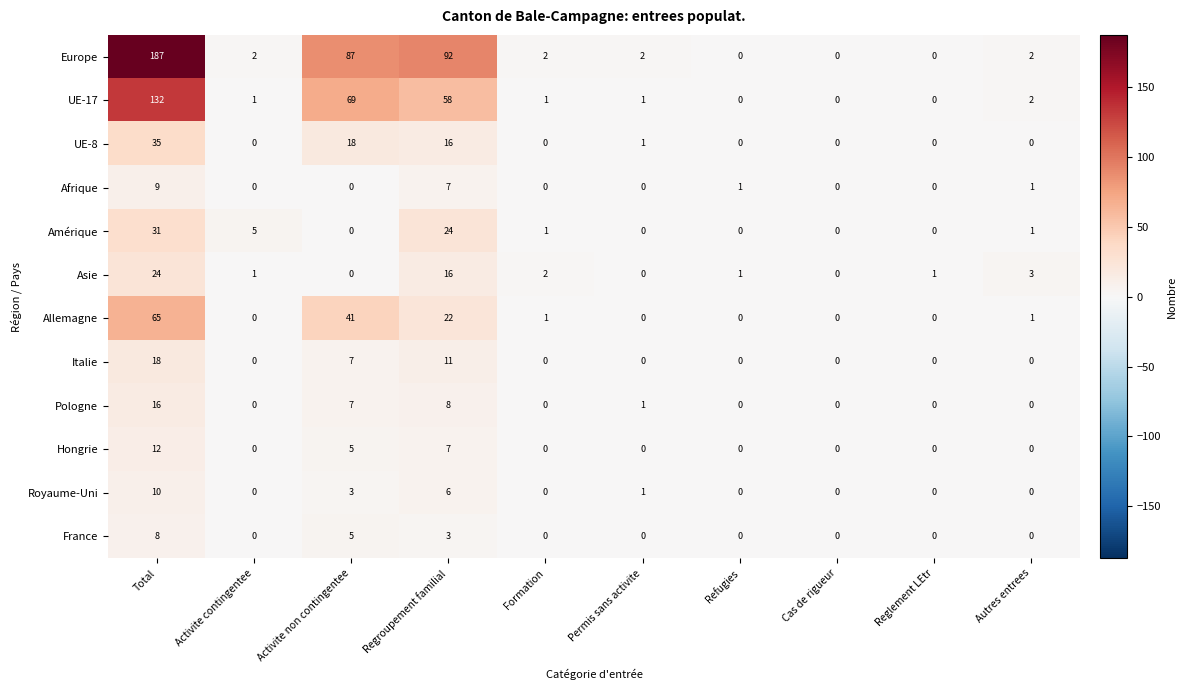

Which series has the largest range (max minus min)?

Europe